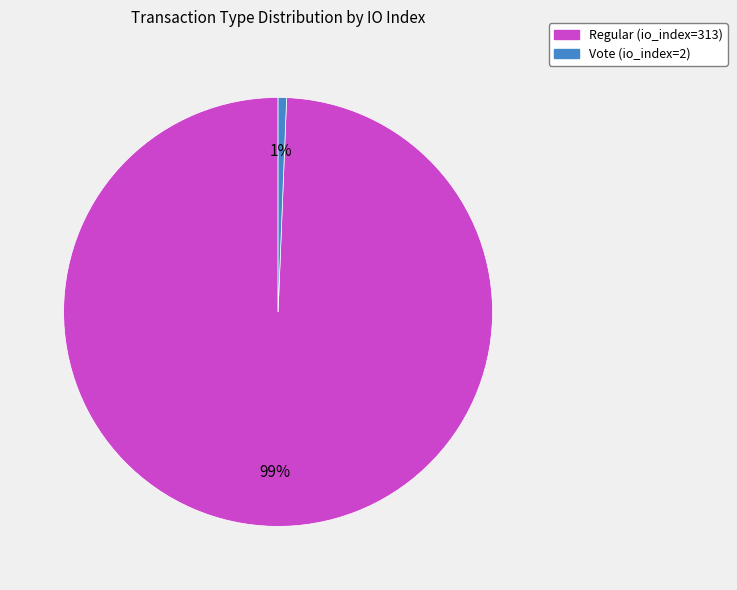

Combined, do Vote (io_index=2) and Regular (io_index=313) account for over 50%?

Yes